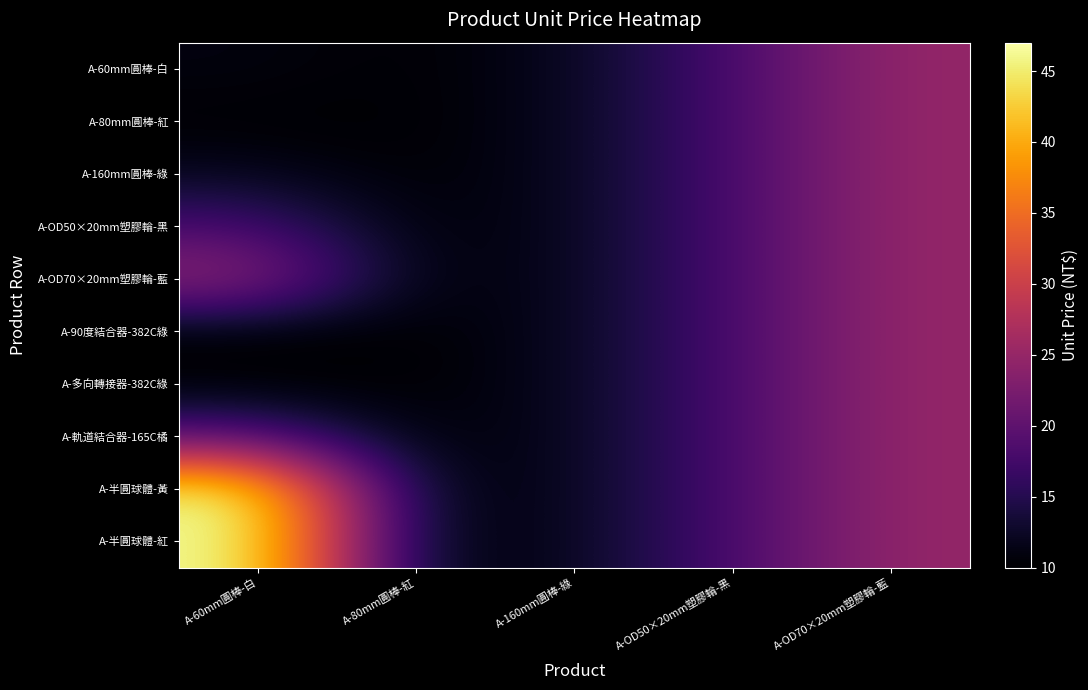

Reading right to left, list all the values displayed in this chart.

A-60mm圓棒-白: A-OD70×20mm塑膠輪-藍=25	A-OD50×20mm塑膠輪-黑=18	A-160mm圓棒-綠=12	A-80mm圓棒-紅=10	A-60mm圓棒-白=11
A-80mm圓棒-紅: A-OD70×20mm塑膠輪-藍=25	A-OD50×20mm塑膠輪-黑=18	A-160mm圓棒-綠=12	A-80mm圓棒-紅=10	A-60mm圓棒-白=10
A-160mm圓棒-綠: A-OD70×20mm塑膠輪-藍=25	A-OD50×20mm塑膠輪-黑=18	A-160mm圓棒-綠=12	A-80mm圓棒-紅=10	A-60mm圓棒-白=12
A-OD50×20mm塑膠輪-黑: A-OD70×20mm塑膠輪-藍=25	A-OD50×20mm塑膠輪-黑=18	A-160mm圓棒-綠=12	A-80mm圓棒-紅=10	A-60mm圓棒-白=18
A-OD70×20mm塑膠輪-藍: A-OD70×20mm塑膠輪-藍=25	A-OD50×20mm塑膠輪-黑=18	A-160mm圓棒-綠=12	A-80mm圓棒-紅=10	A-60mm圓棒-白=25
A-90度結合器-382C綠: A-OD70×20mm塑膠輪-藍=25	A-OD50×20mm塑膠輪-黑=18	A-160mm圓棒-綠=12	A-80mm圓棒-紅=10	A-60mm圓棒-白=10
A-多向轉接器-382C綠: A-OD70×20mm塑膠輪-藍=25	A-OD50×20mm塑膠輪-黑=18	A-160mm圓棒-綠=12	A-80mm圓棒-紅=10	A-60mm圓棒-白=10
A-軌道結合器-165C橘: A-OD70×20mm塑膠輪-藍=25	A-OD50×20mm塑膠輪-黑=18	A-160mm圓棒-綠=12	A-80mm圓棒-紅=10	A-60mm圓棒-白=19
A-半圓球體-黃: A-OD70×20mm塑膠輪-藍=25	A-OD50×20mm塑膠輪-黑=18	A-160mm圓棒-綠=12	A-80mm圓棒-紅=10	A-60mm圓棒-白=47
A-半圓球體-紅: A-OD70×20mm塑膠輪-藍=25	A-OD50×20mm塑膠輪-黑=18	A-160mm圓棒-綠=12	A-80mm圓棒-紅=10	A-60mm圓棒-白=47